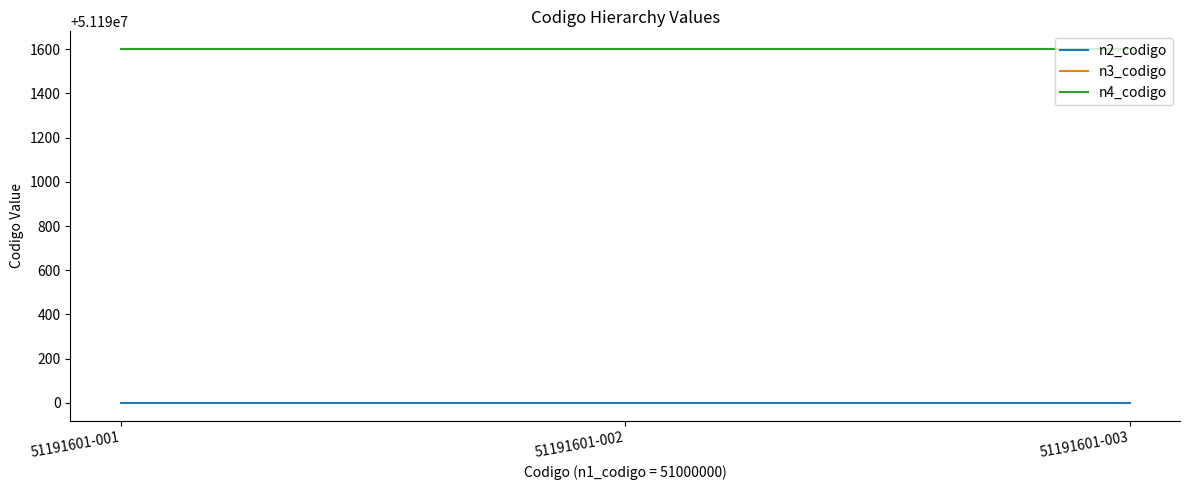

Is it true that n4_codigo equals 91360739 at 51191601-002?

False